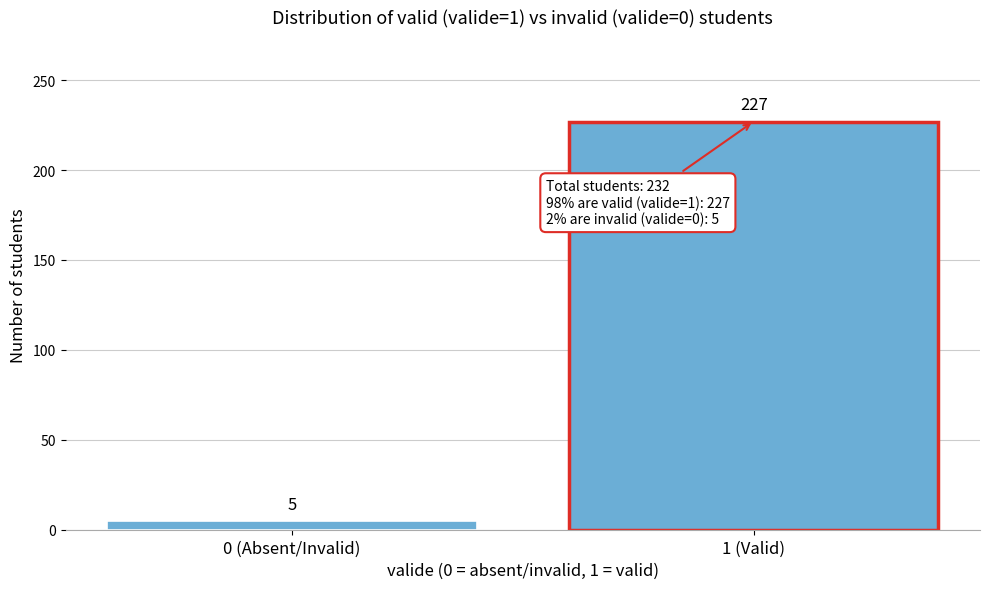

Reading right to left, transcribe all the data shown in this chart.

1 (Valid)=227	0 (Absent/Invalid)=5